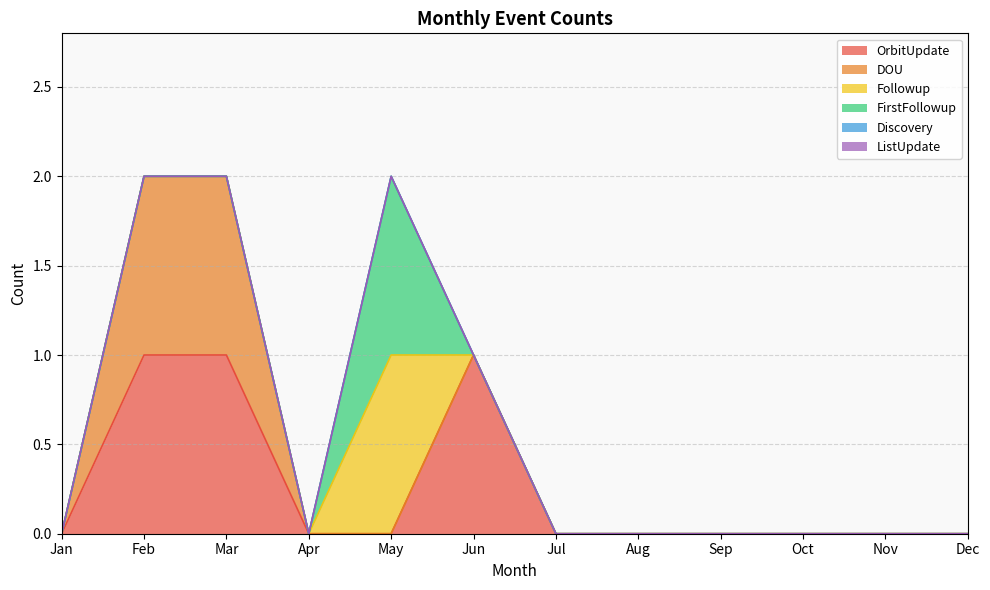

What is the maximum value for Followup?

1